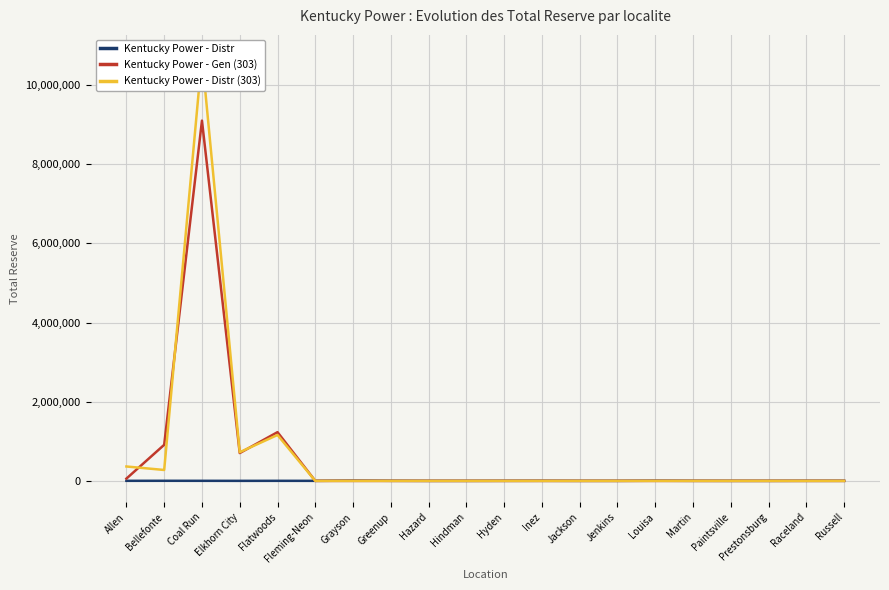

At which category does Kentucky Power - Distr reach its first local valley?

Elkhorn City